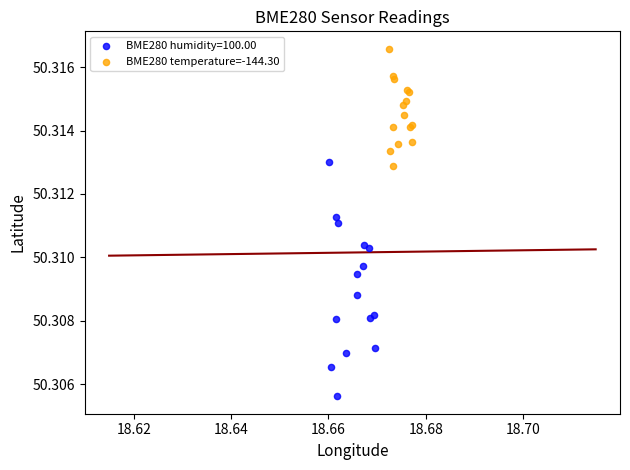

Which series has the widest spread of Y values?

BME280 humidity=100.00